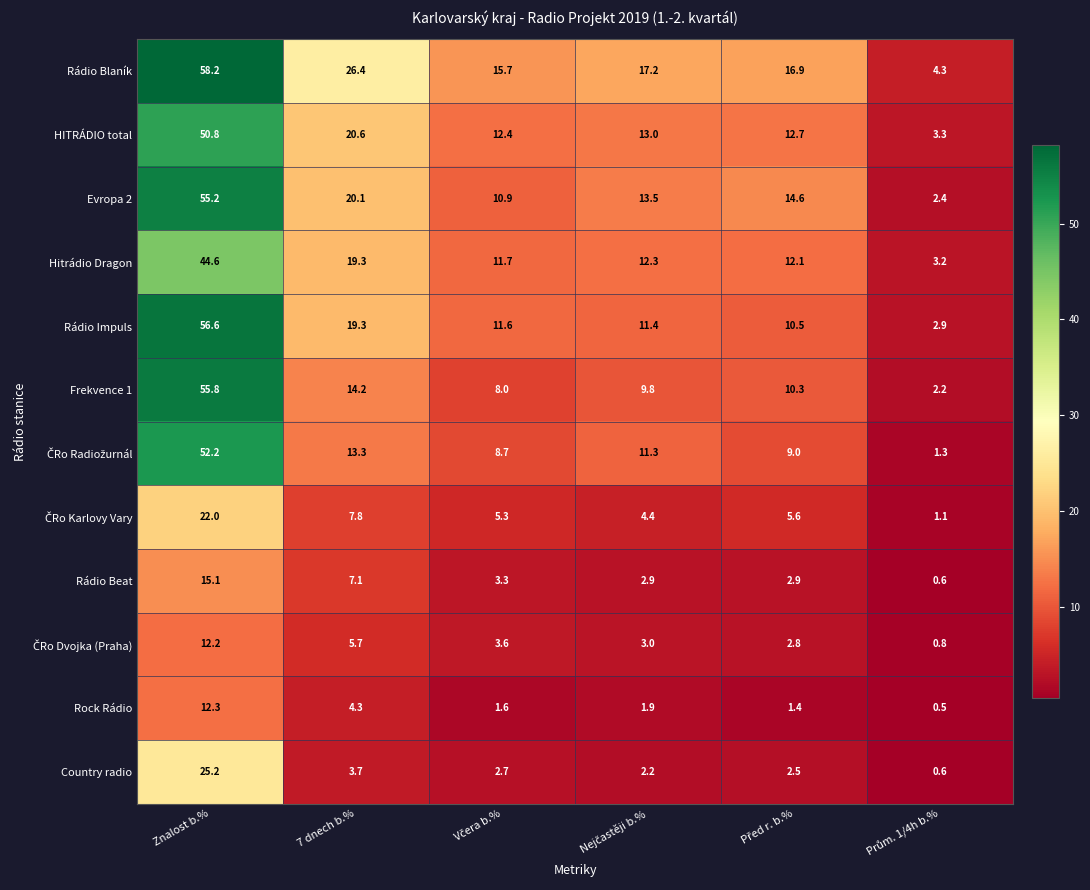

Where does the Hitrádio Dragon series first go above 12?

Znalost b.%